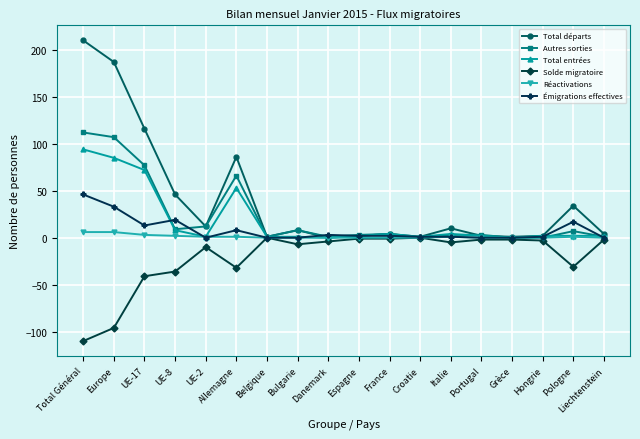

What are all the series names shown in the legend?

Total départs, Autres sorties, Total entrées, Solde migratoire, Réactivations, Émigrations effectives